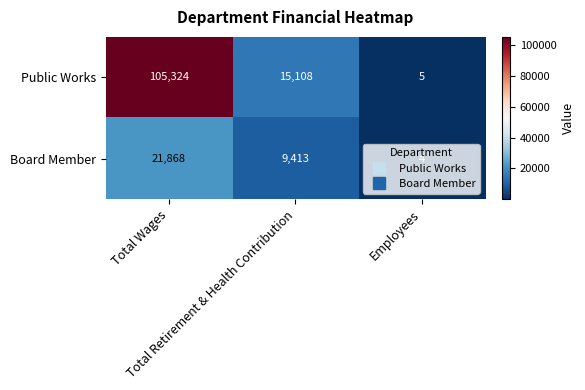

What is the average value of the Board Member series?

10428